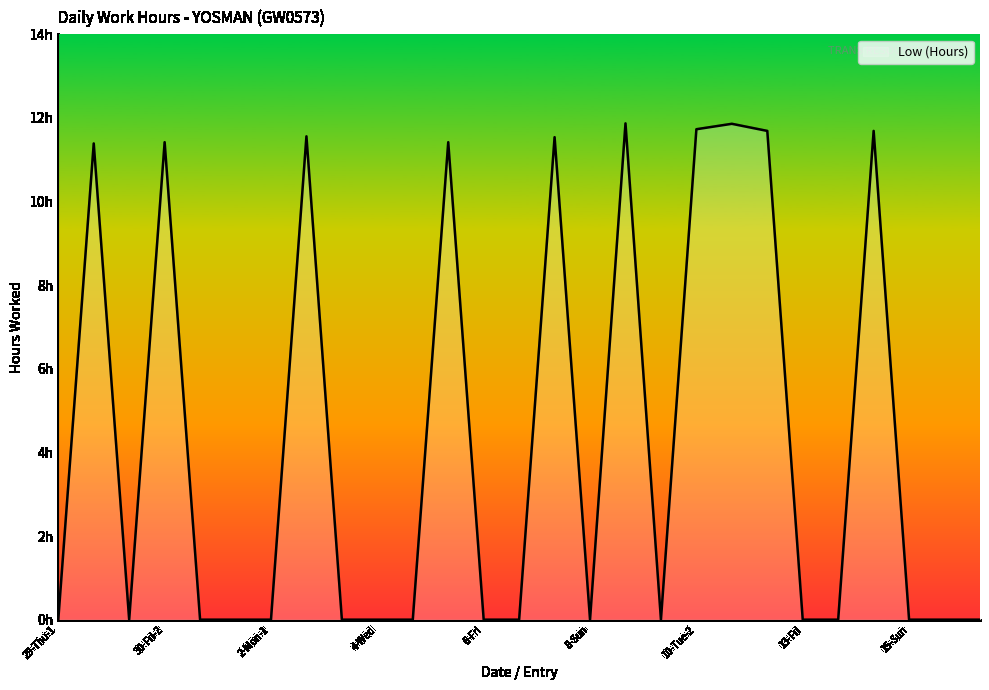

Reading right to left, extract all data points from this chart.

17-Tue=0.0	16-Mon=0.0	15-Sun=0.0	14-Sat-2=11.7	14-Sat-1=0.0	13-Fri=0.0	12-Thu=11.7	11-Wed=11.9	10-Tue-2=11.7	10-Tue-1=0.0	9-Mon=11.9	8-Sun=0.0	7-Sat-2=11.5	7-Sat-1=0.0	6-Fri=0.0	5-Thu-2=11.4	5-Thu-1=0.0	4-Wed=0.0	3-Tue=0.0	2-Mon-2=11.6	2-Mon-1=0.0	1-Sun=0.0	31-Sat=0.0	30-Fri-2=11.4	30-Fri-1=0.0	29-Thu-2=11.4	29-Thu-1=0.0